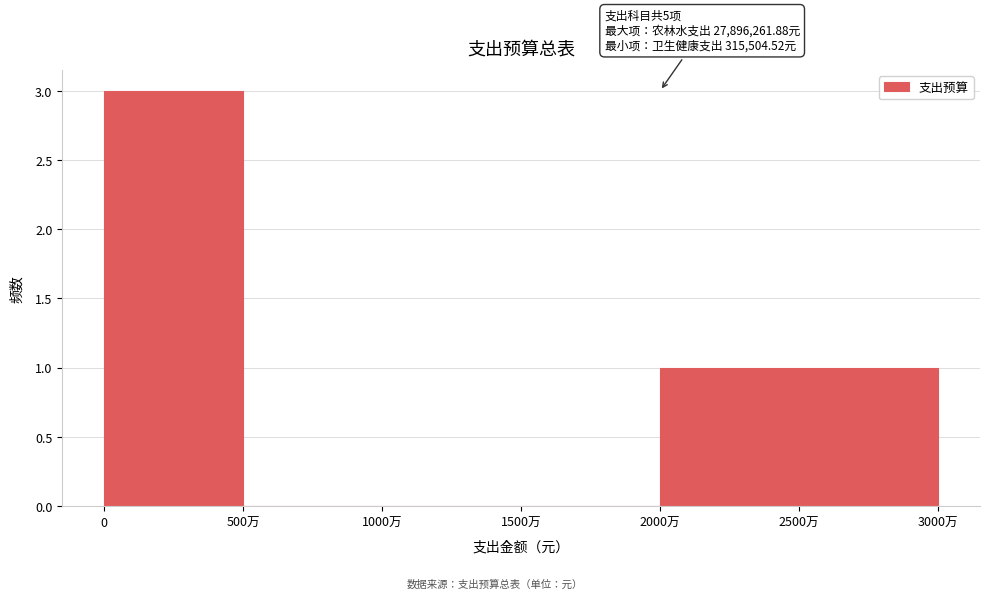

Reading right to left, list all the values displayed in this chart.

2500万=1	2000万=1	1500万=0	1000万=0	500万=0	0=3